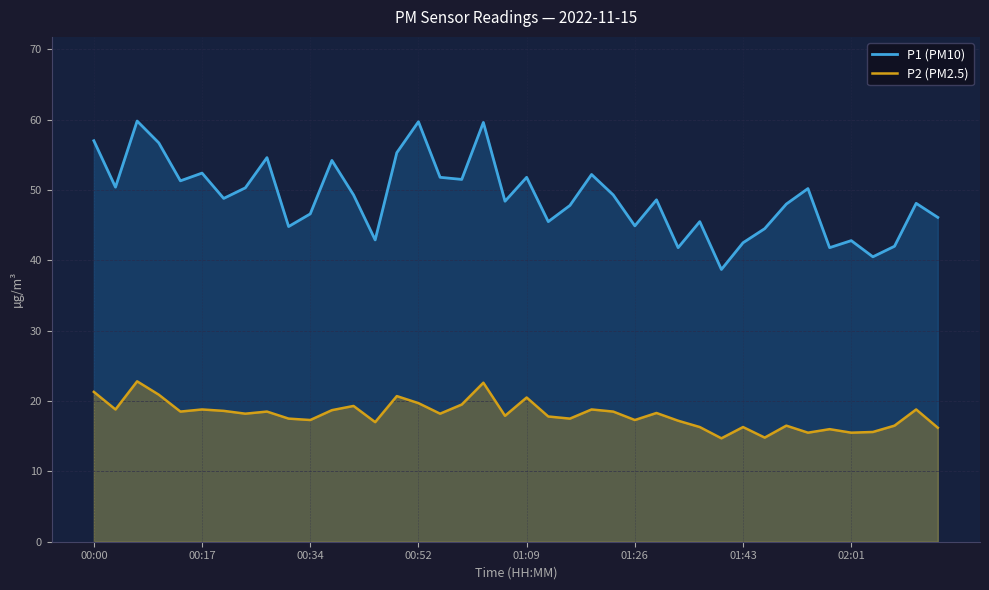

At which category does the chart reach its minimum across all series?

29